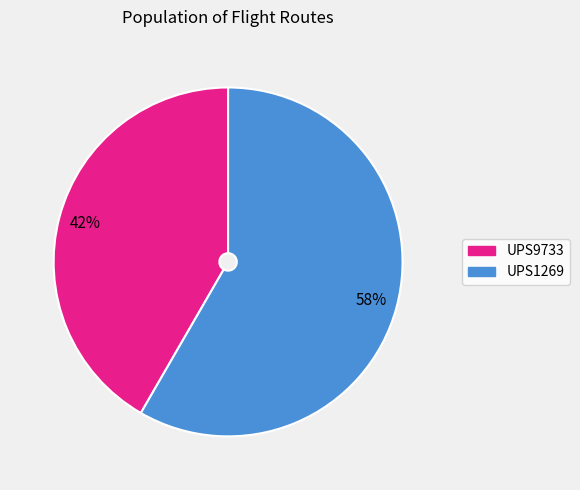

What is the smallest slice in the pie chart?

UPS9733